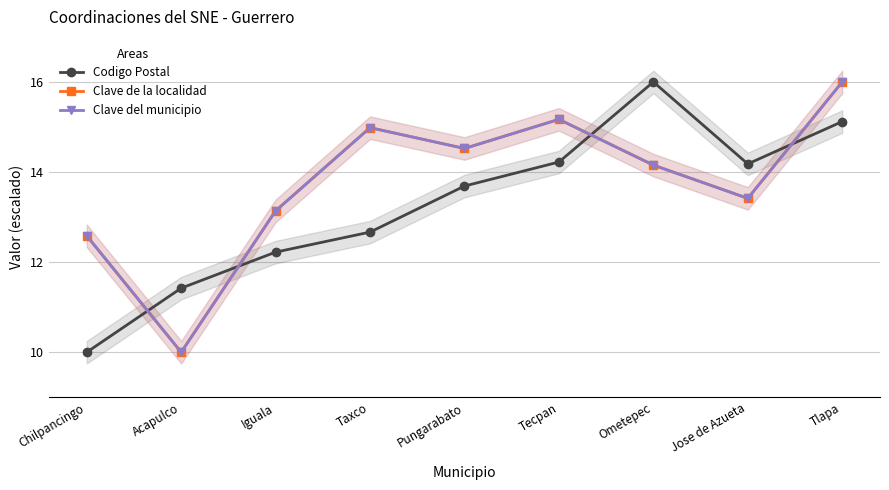

Which label corresponds to the largest value in the chart?

Ometepec